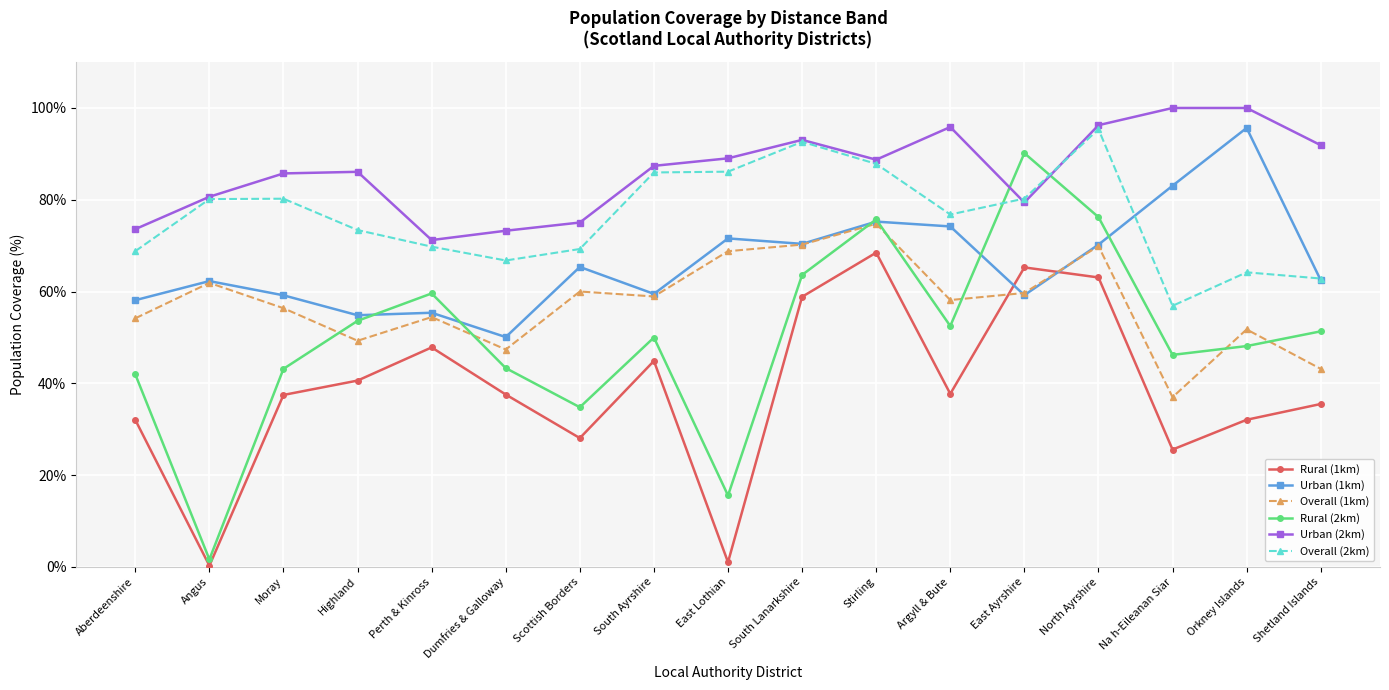

The value of Overall (2km) at South Ayrshire is 125.8. True or false?

False